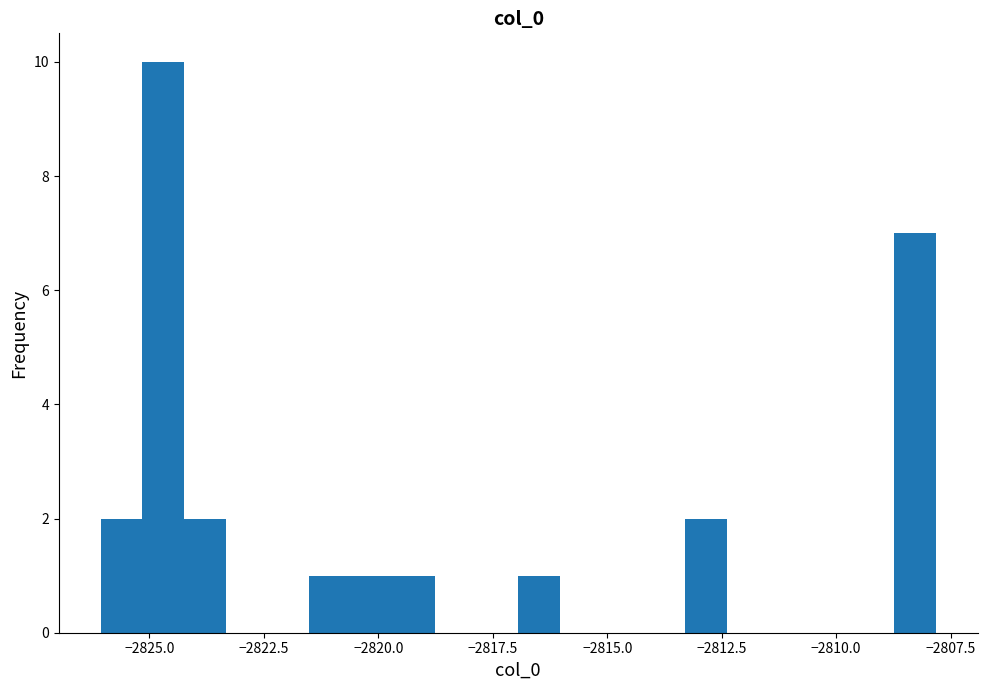

Around what value on the x-axis is the tallest bar? Give the approximate position of its centre, as read against the axis.

-2824.5